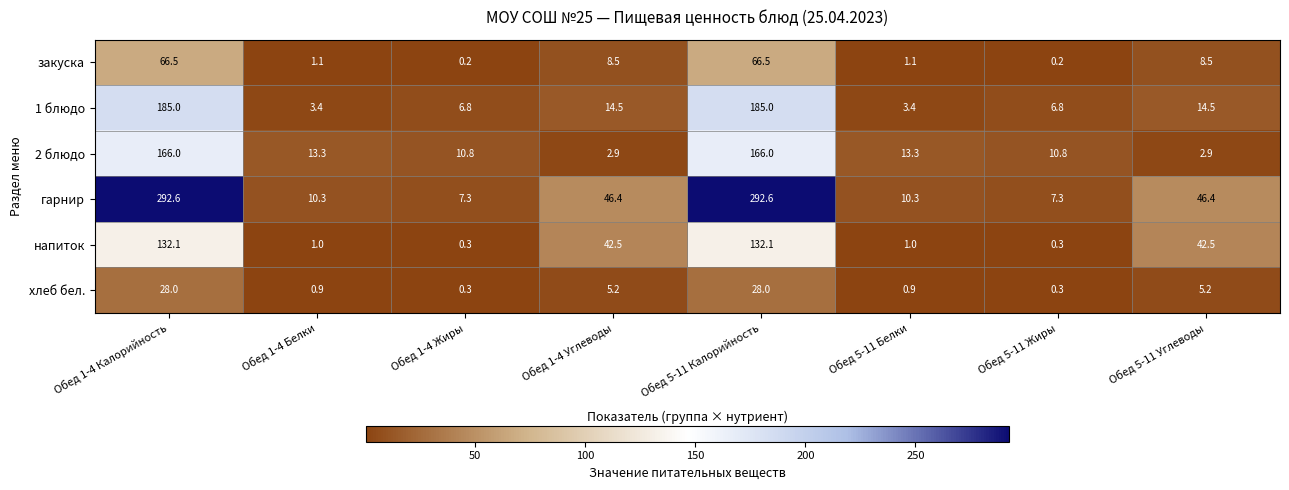

At how many categories does at least one series exceed 179?

2